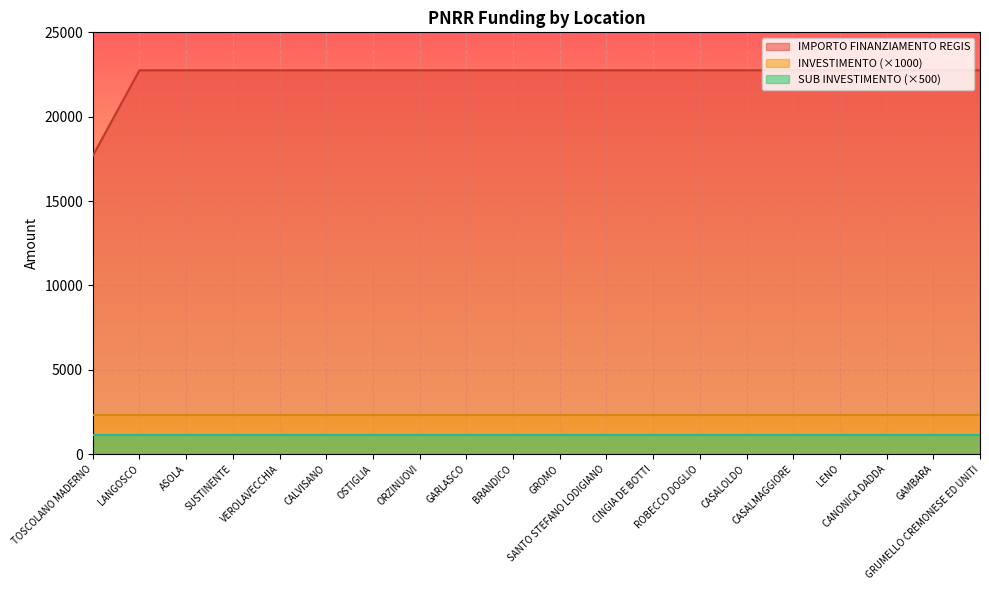

Which series has the largest total across all categories?

IMPORTO FINANZIAMENTO REGIS